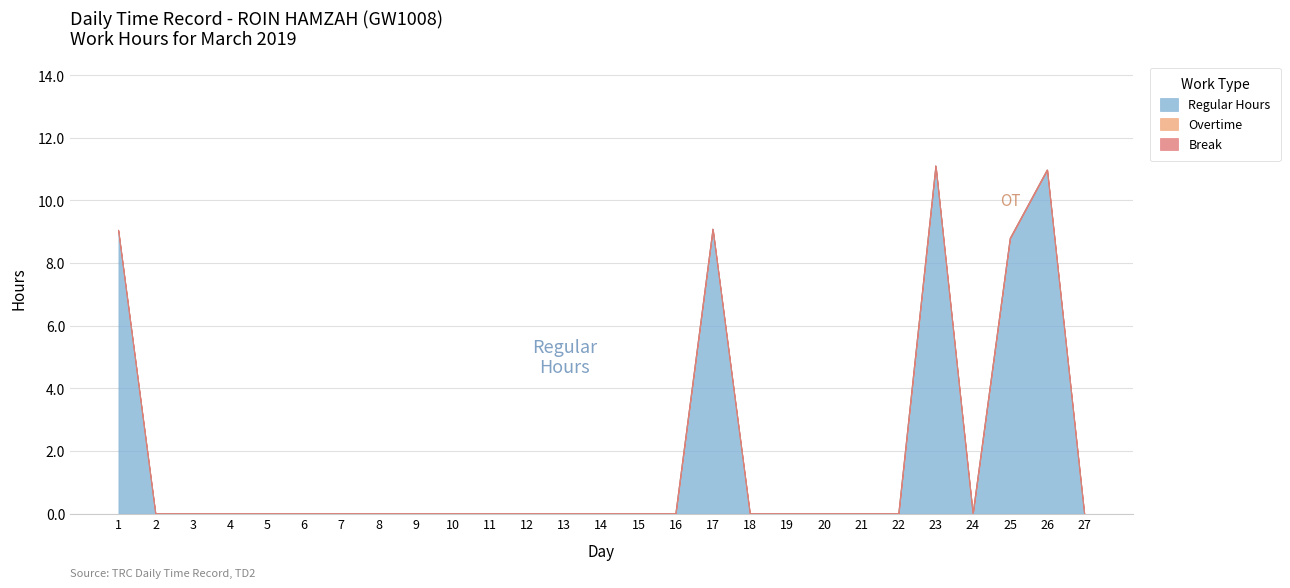

Reading left to right, extract all data points from this chart.

Regular Hours: 9.1	0.0	0.0	0.0	0.0	0.0	0.0	0.0	0.0	0.0	0.0	0.0	0.0	0.0	0.0	0.0	9.1	0.0	0.0	0.0	0.0	0.0	11.1	0.0	8.8	11.0	0.0
Overtime: 0.0	0.0	0.0	0.0	0.0	0.0	0.0	0.0	0.0	0.0	0.0	0.0	0.0	0.0	0.0	0.0	0.0	0.0	0.0	0.0	0.0	0.0	0.0	0.0	0.0	0.0	0.0
Break: 0.0	0.0	0.0	0.0	0.0	0.0	0.0	0.0	0.0	0.0	0.0	0.0	0.0	0.0	0.0	0.0	0.0	0.0	0.0	0.0	0.0	0.0	0.0	0.0	0.0	0.0	0.0